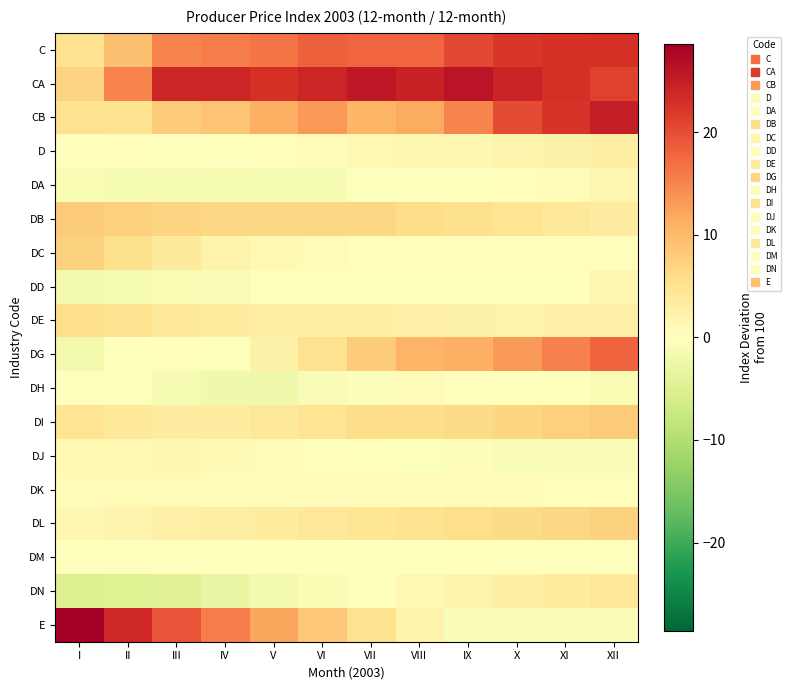

Count the number of categories in the chart.

12